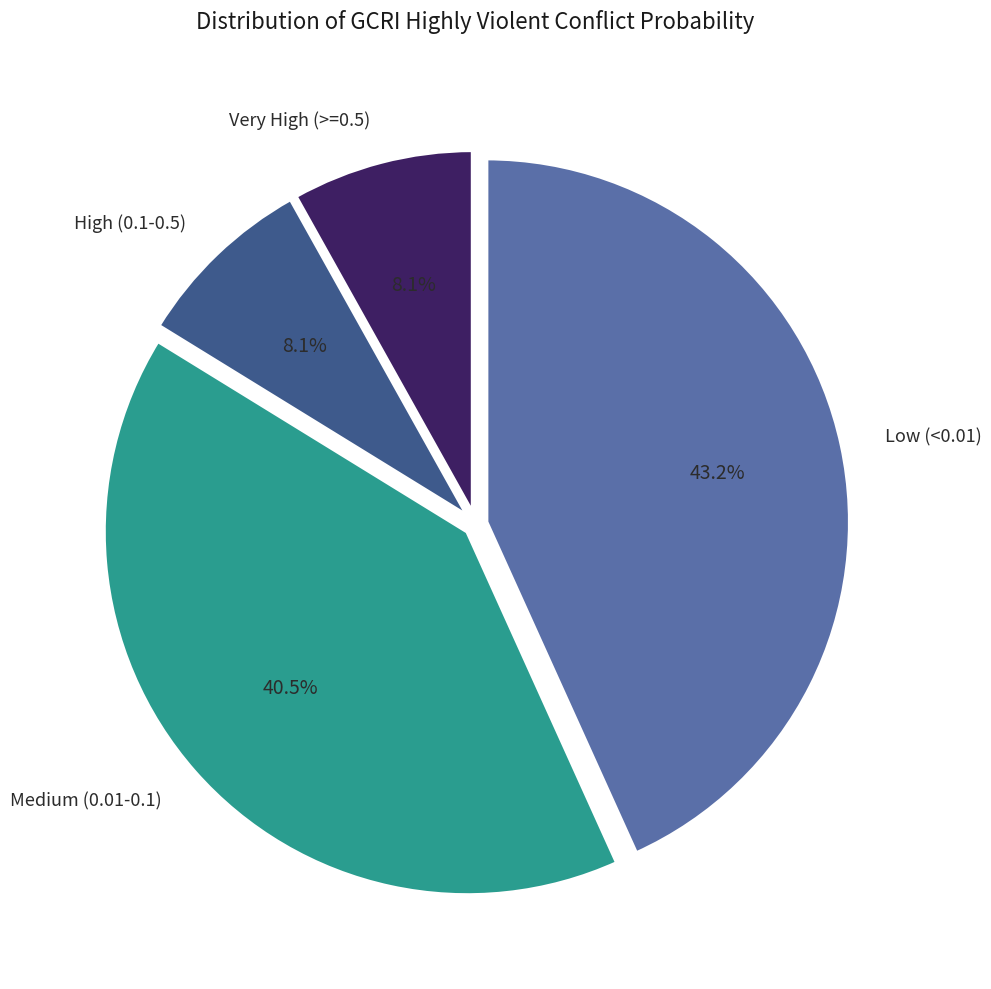

Count the number of slices in the pie.

4